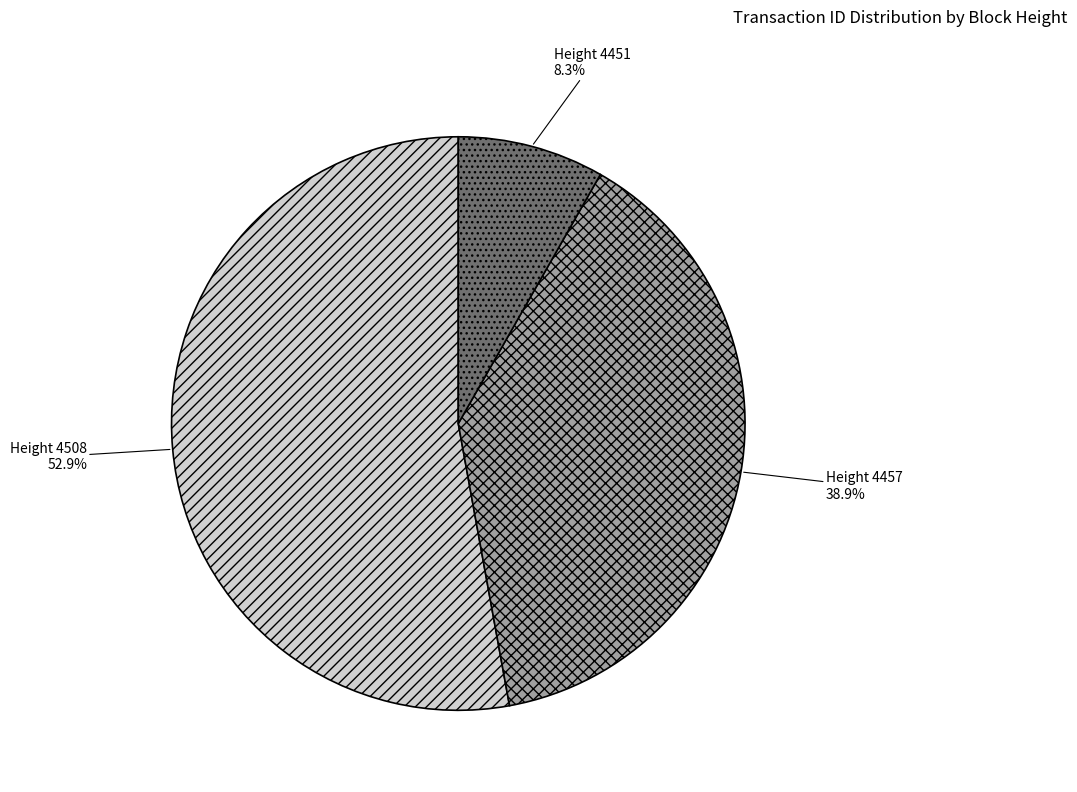

Combined, do Height 4457 38.9% and Height 4451 8.3% account for over 50%?

No